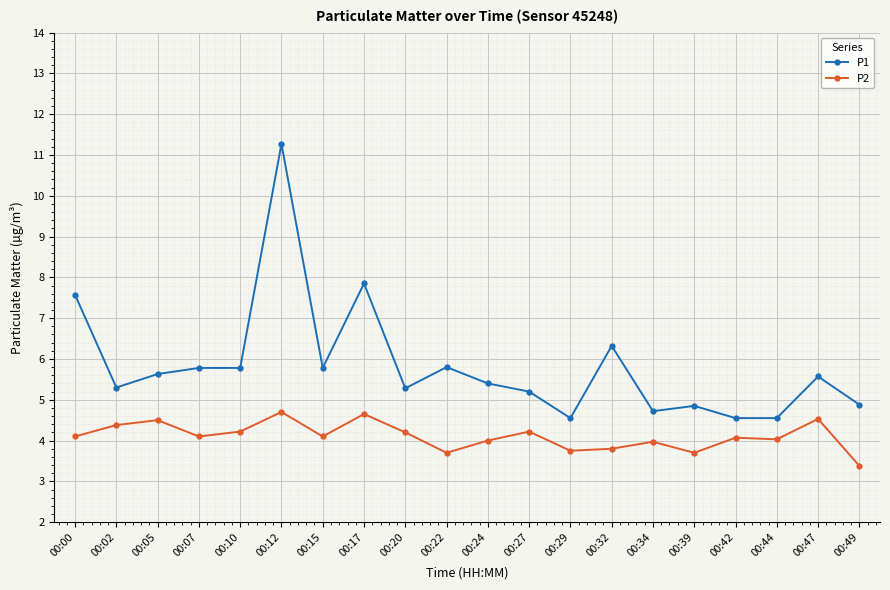

What is the total value across all series at 00:10?

10.0